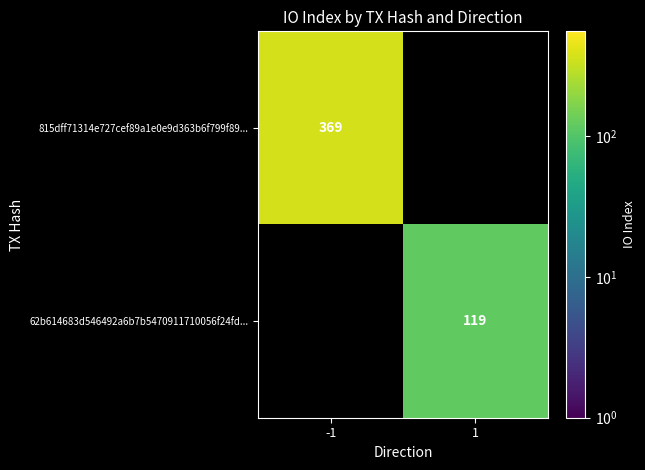

The value of 815dff71314e727cef89a1e0e9d363b6f799f89... at -1 is 369. True or false?

True